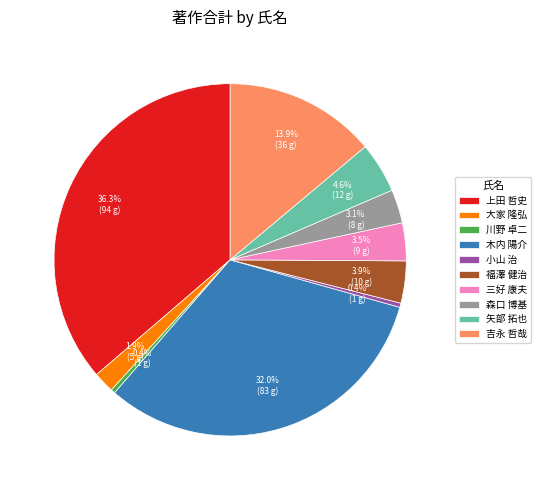

To the nearest percent, what is the combined percentage of 上田 哲史 and 三好 康夫?

40%